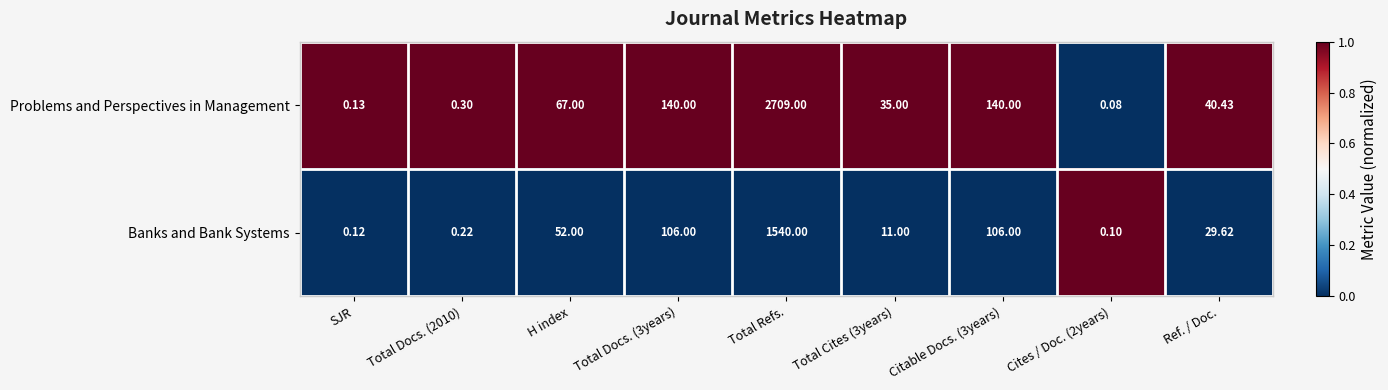

Rank the series at SJR from highest to lowest value.

Problems and Perspectives in Management, Banks and Bank Systems